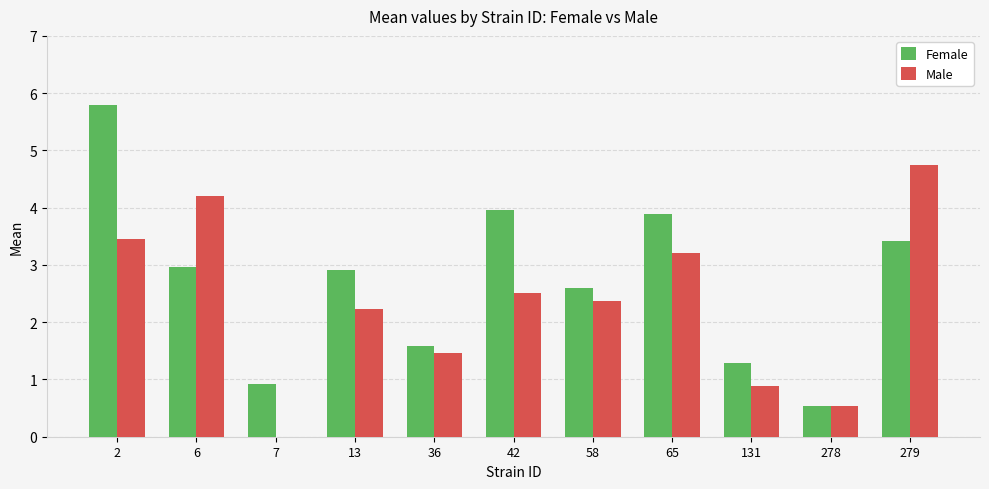

Between 6 and 13, which series saw the biggest shift?

Male